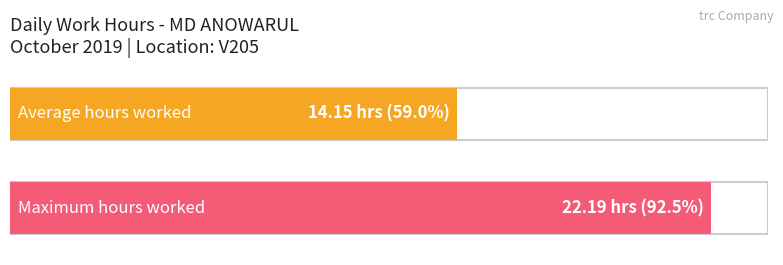

True or false: the data shows 26.0 at 14.

False